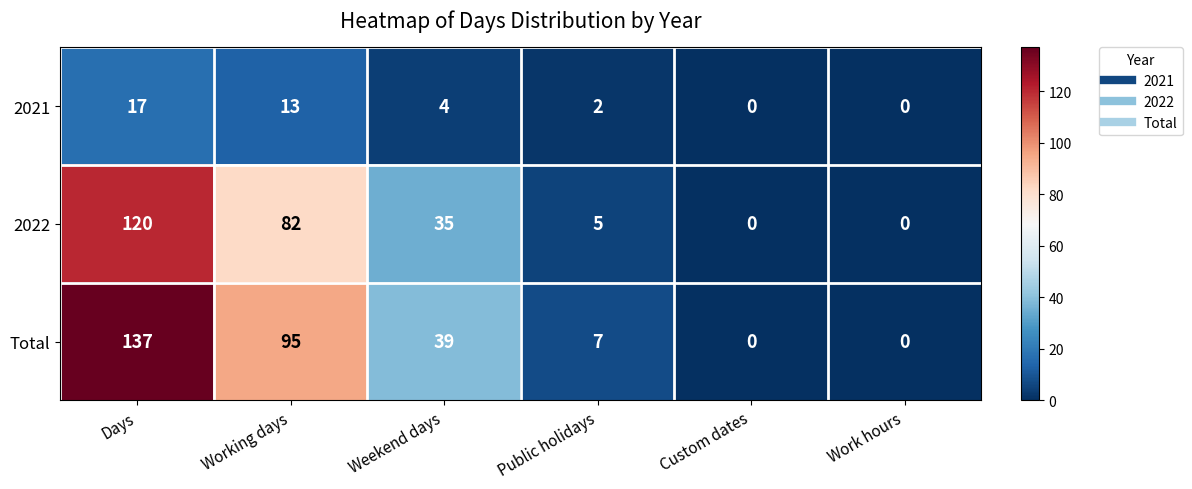

What is the maximum value for 2022?

120